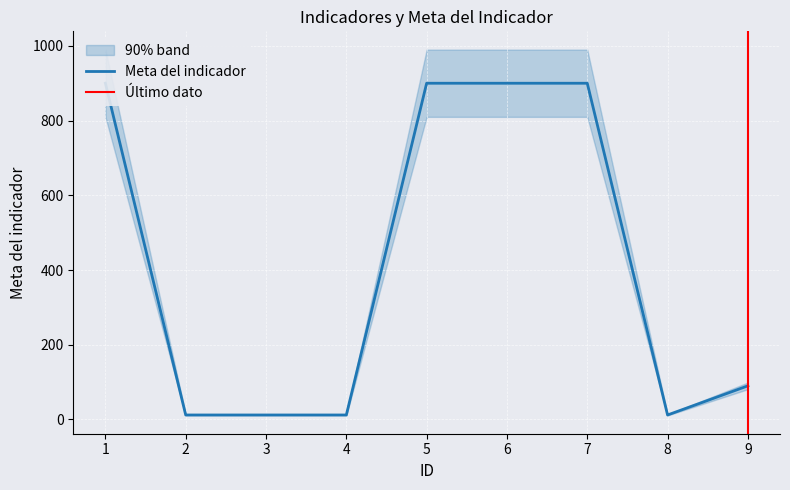

How many lines are shown in the chart?

1